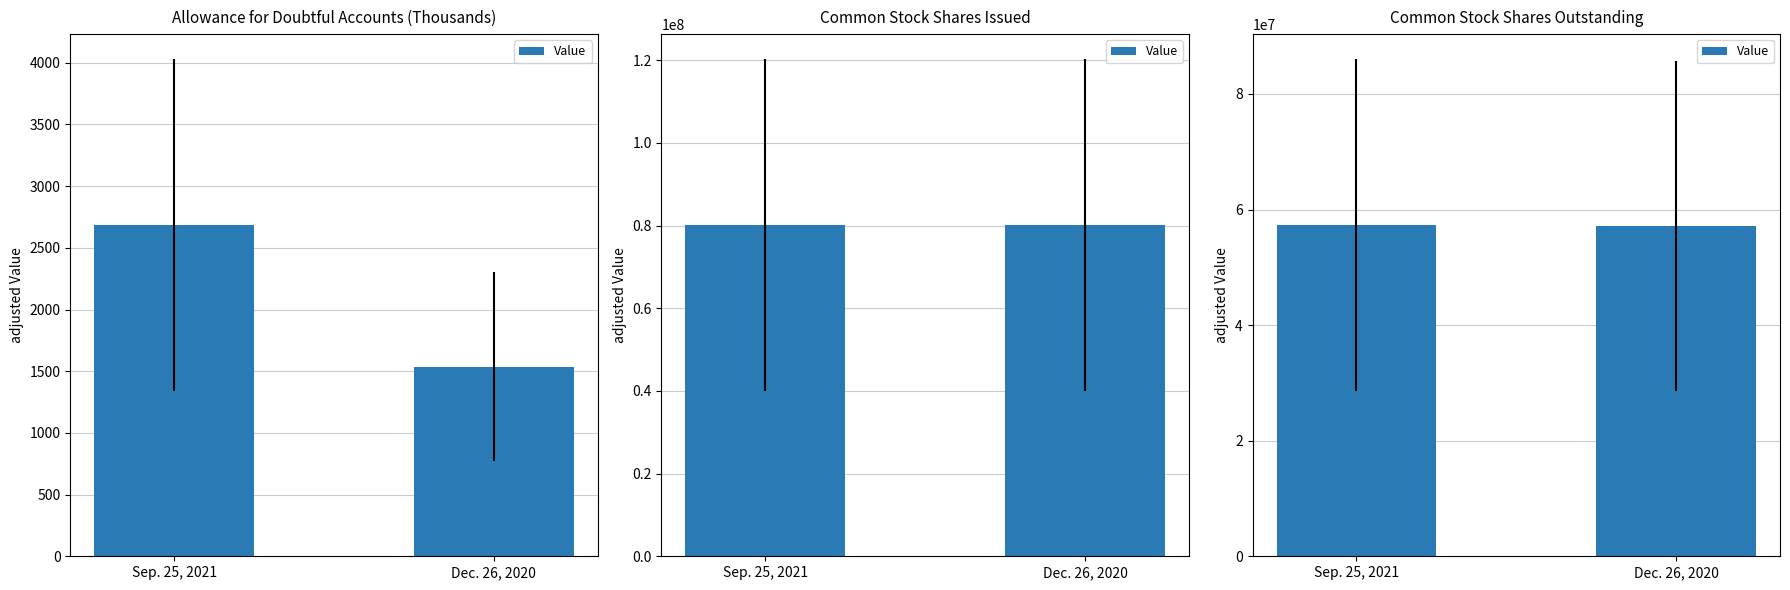

List the labels in order of value, smallest first.

Dec. 26, 2020, Sep. 25, 2021